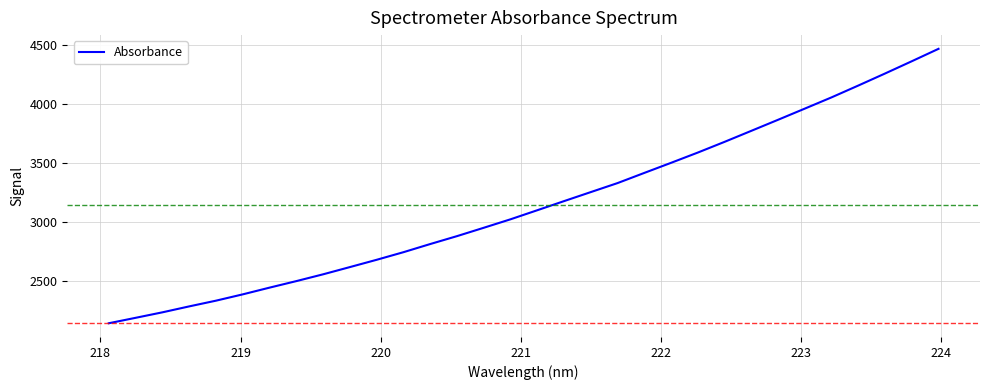

What is the greatest value displayed?

4464.1